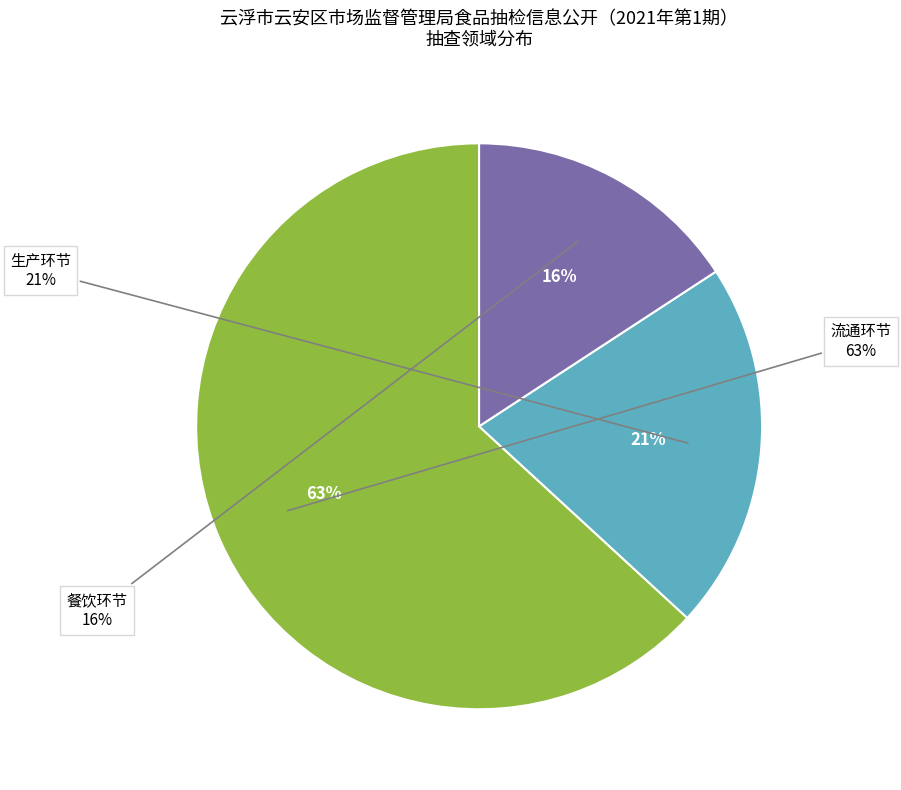

What is the majority slice?

流通环节